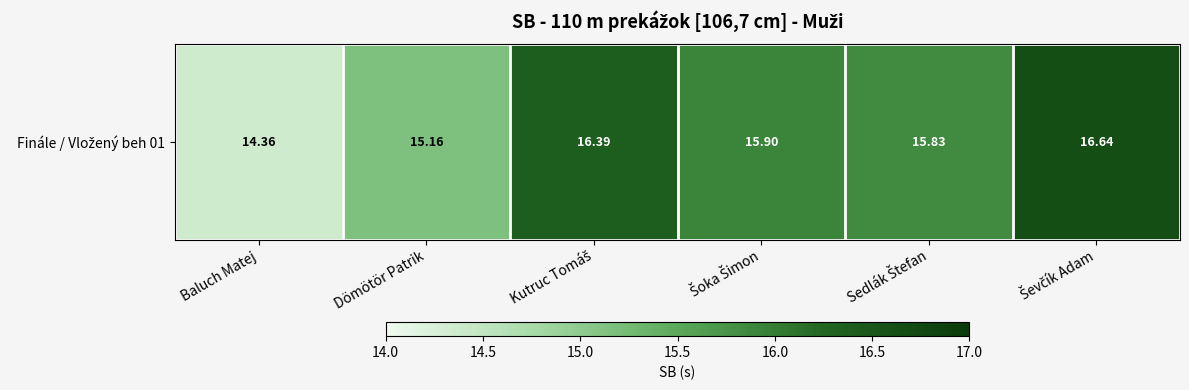

List the labels in order of value, largest first.

Ševčík Adam, Kutruc Tomáš, Šoka Šimon, Sedlák Štefan, Dömötör Patrik, Baluch Matej